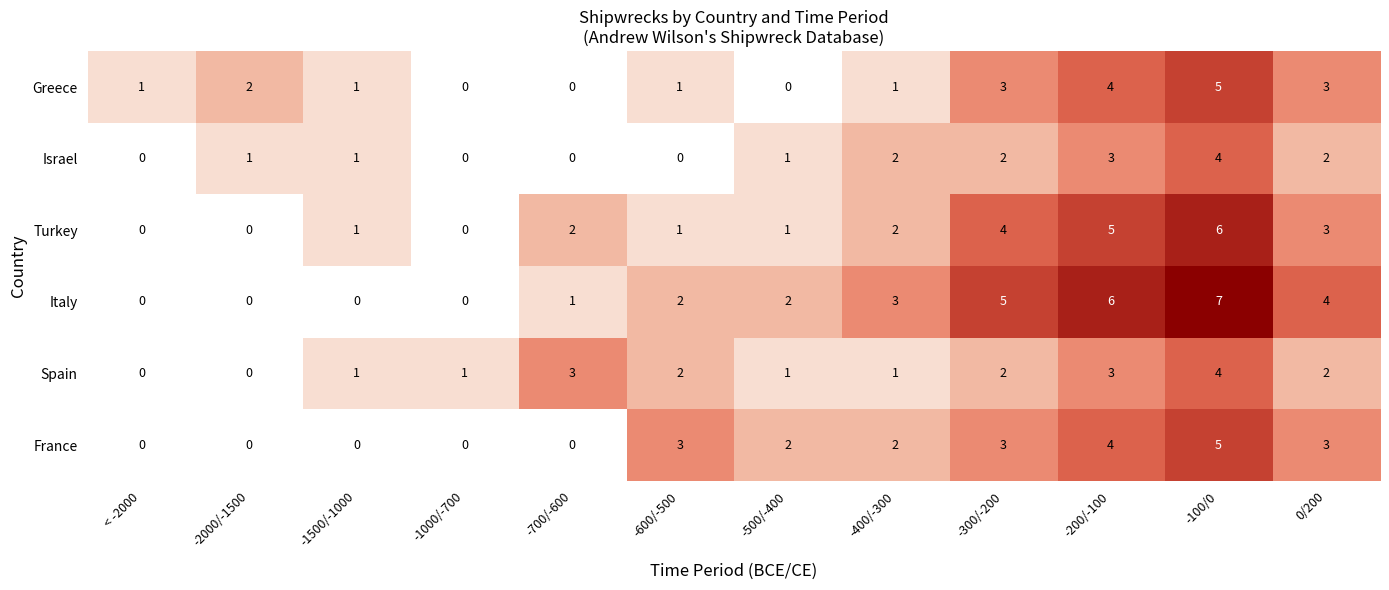

What is the difference between the maximum and minimum values in the France series?

5